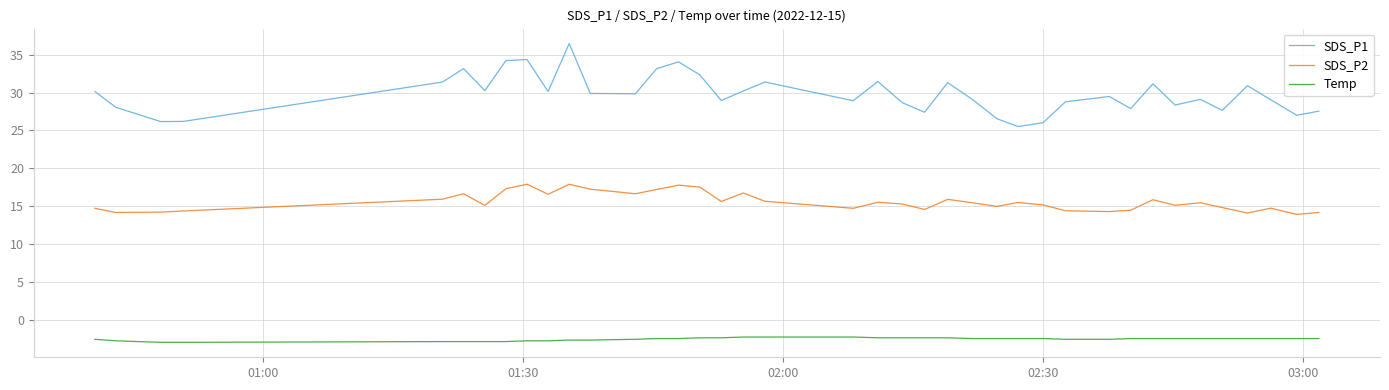

List the series in order of their overall mean, lowest first.

Temp, SDS_P2, SDS_P1